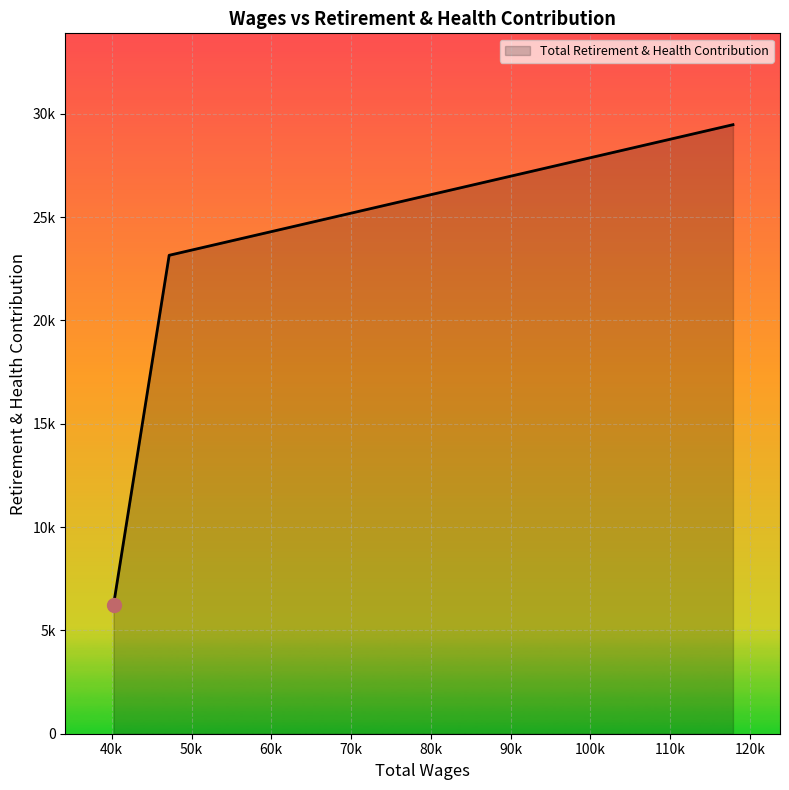

Rank the categories by value from highest to lowest.

117863.0, 47198.0, 40228.0